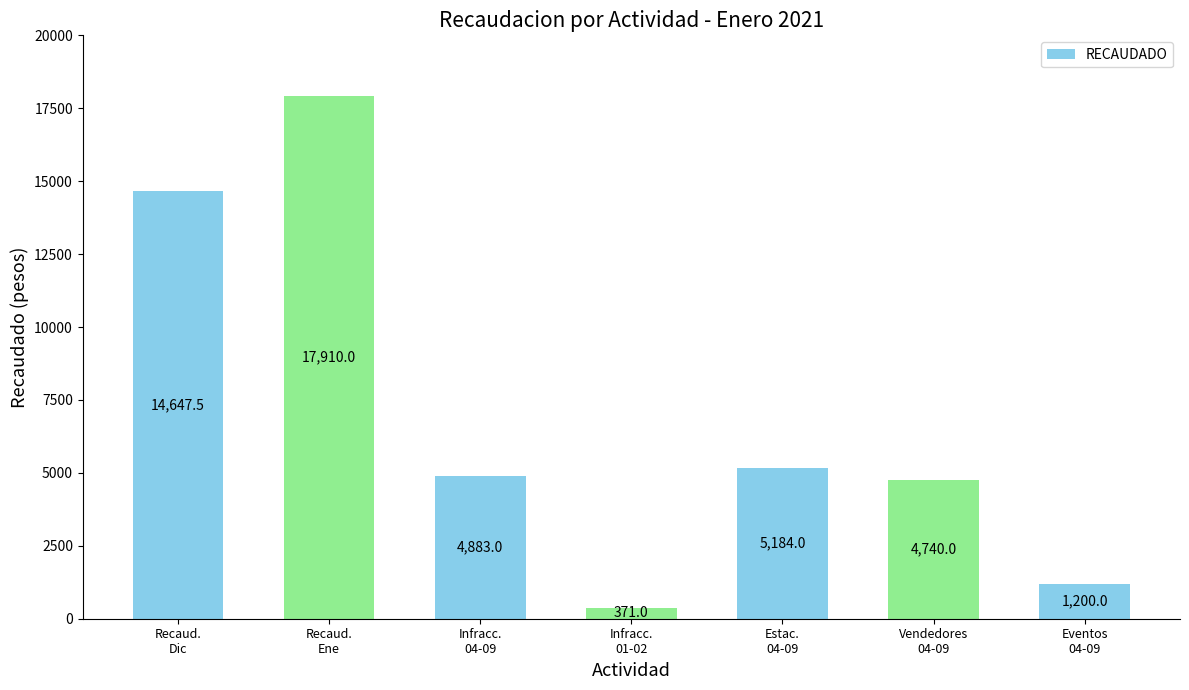

How many data points are less than 4883?

3